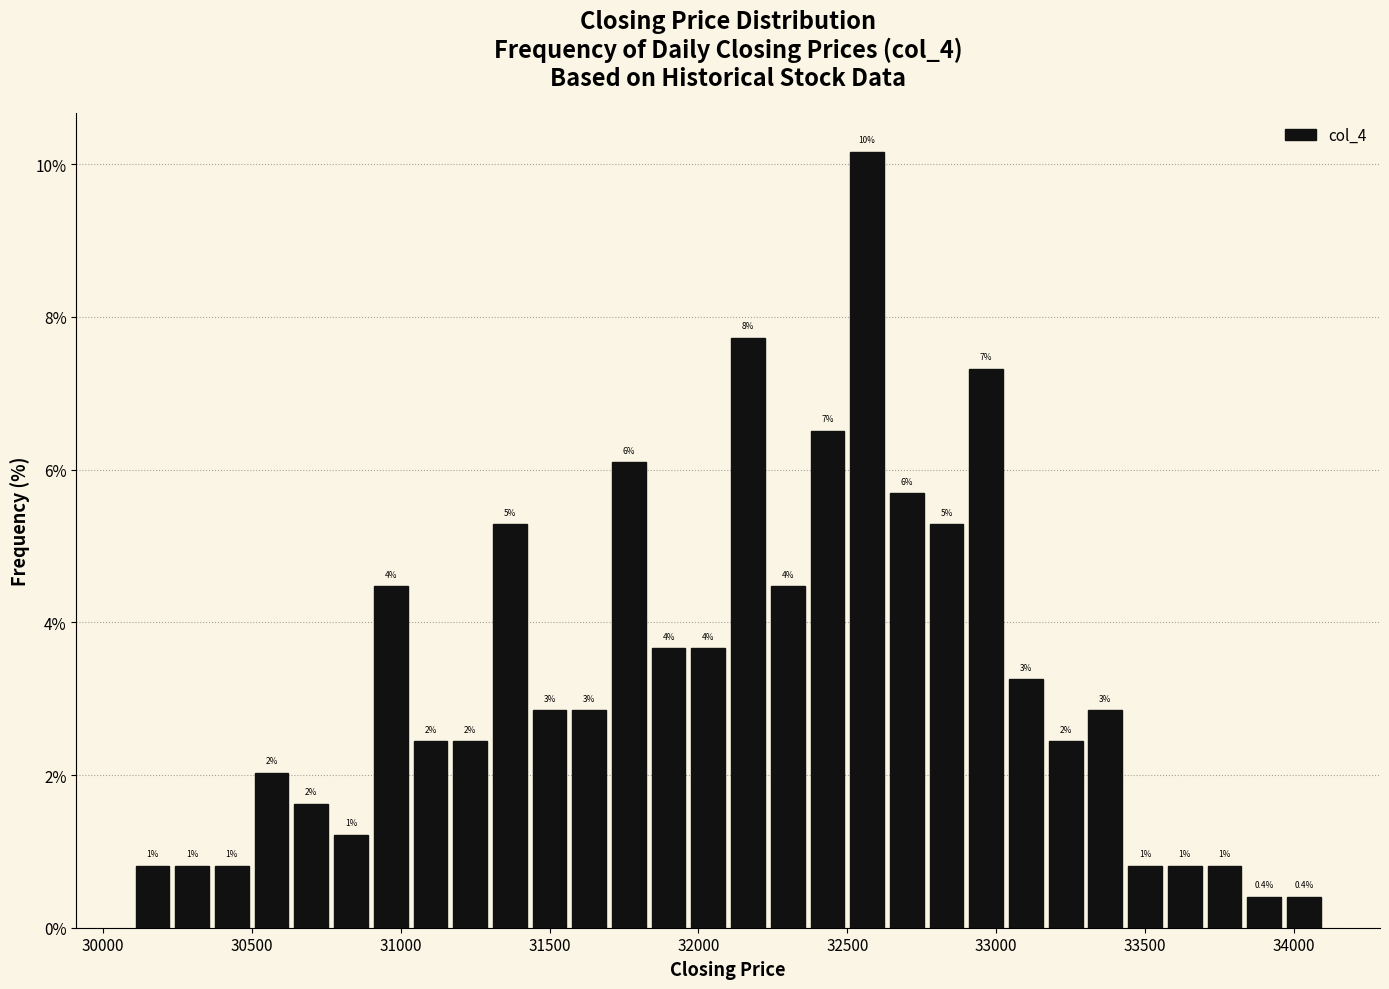

Read against the x-axis, roughly where is the centre of the tallest bar?

32550